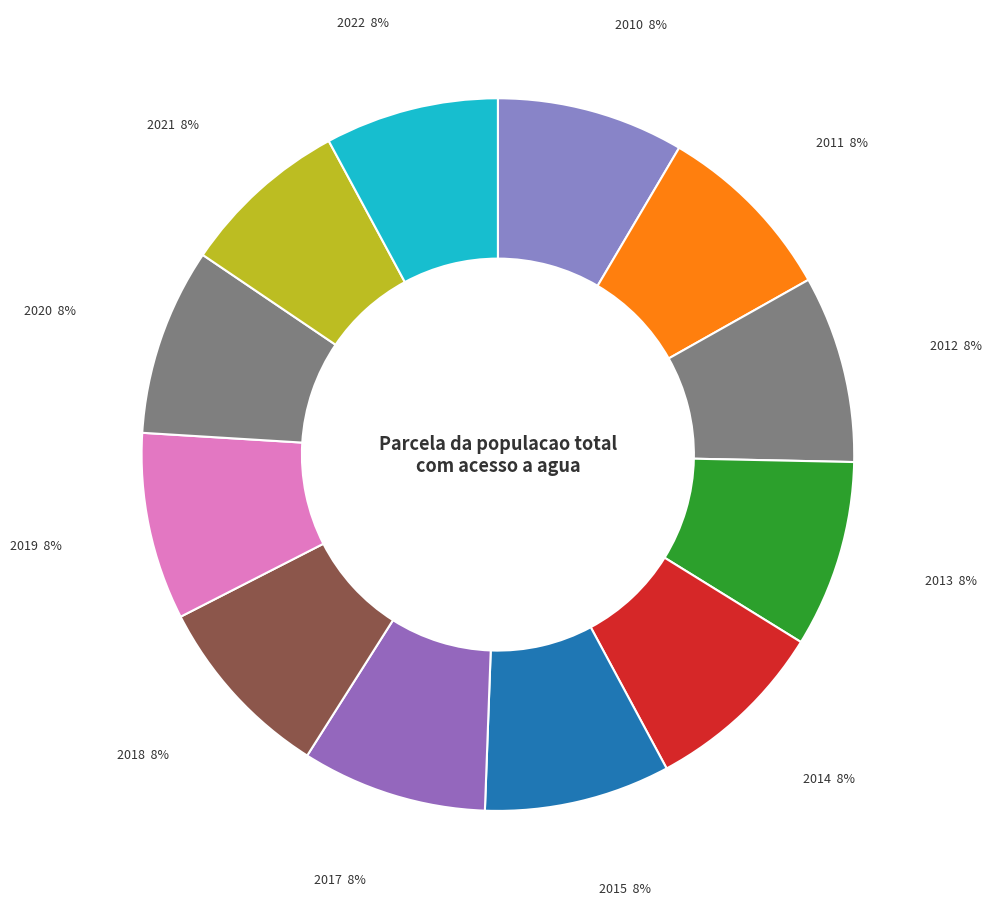

To the nearest percent, what is the average slice percentage?

8%